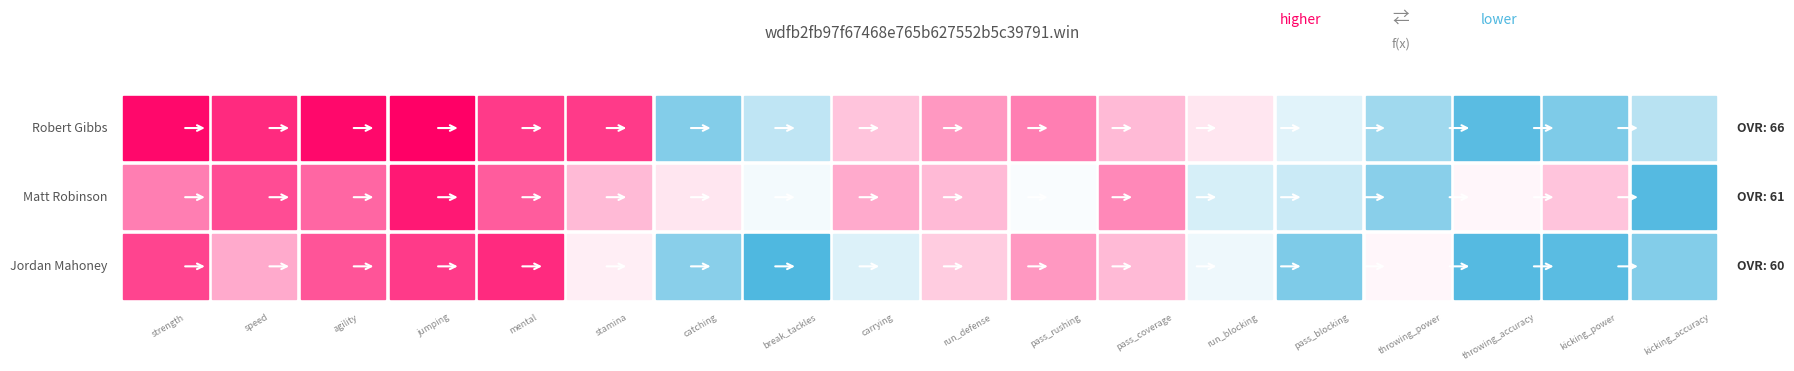

List the series in order of their peak value, lowest first.

Jordan Mahoney, Matt Robinson, Robert Gibbs